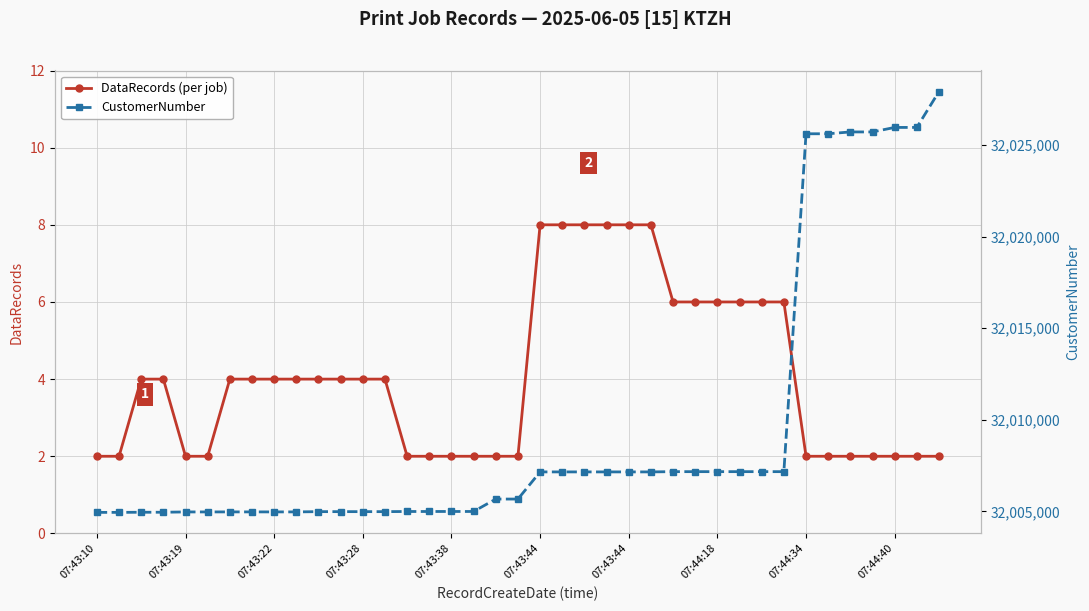

How many distinct data groups are displayed?

2